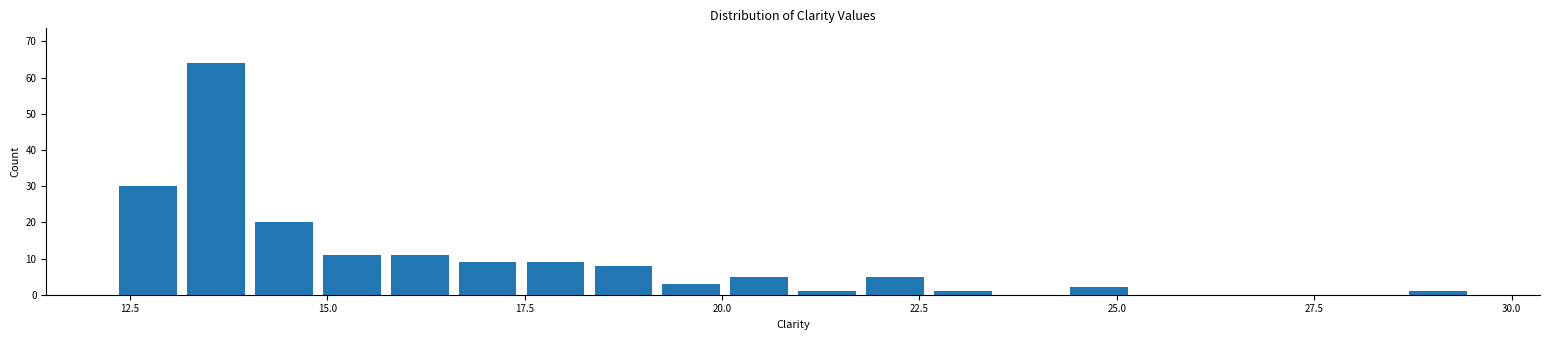

Read against the x-axis, roughly where is the centre of the tallest bar?

13.5